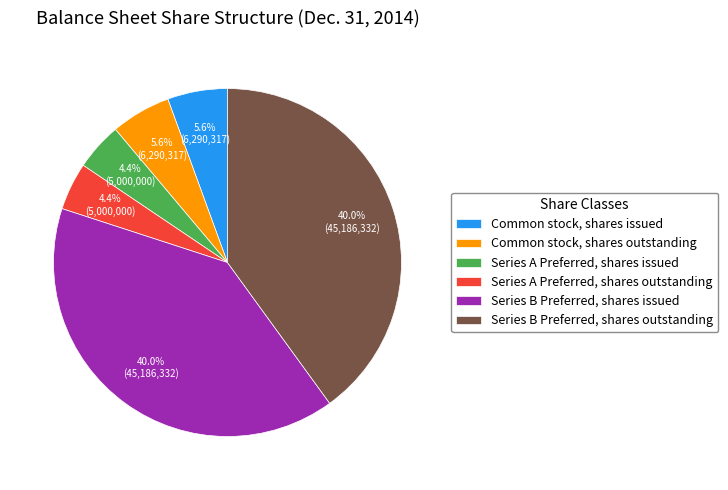

Which has a higher value, Common stock, shares issued or Series B Preferred, shares issued?

Series B Preferred, shares issued